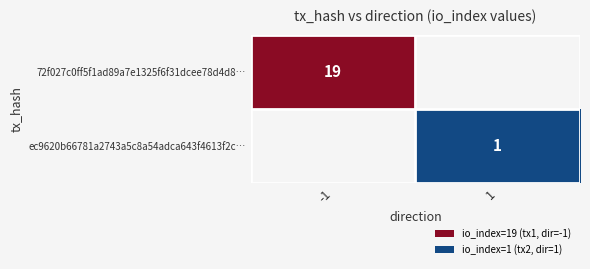

Which category has the highest value across all series?

-1